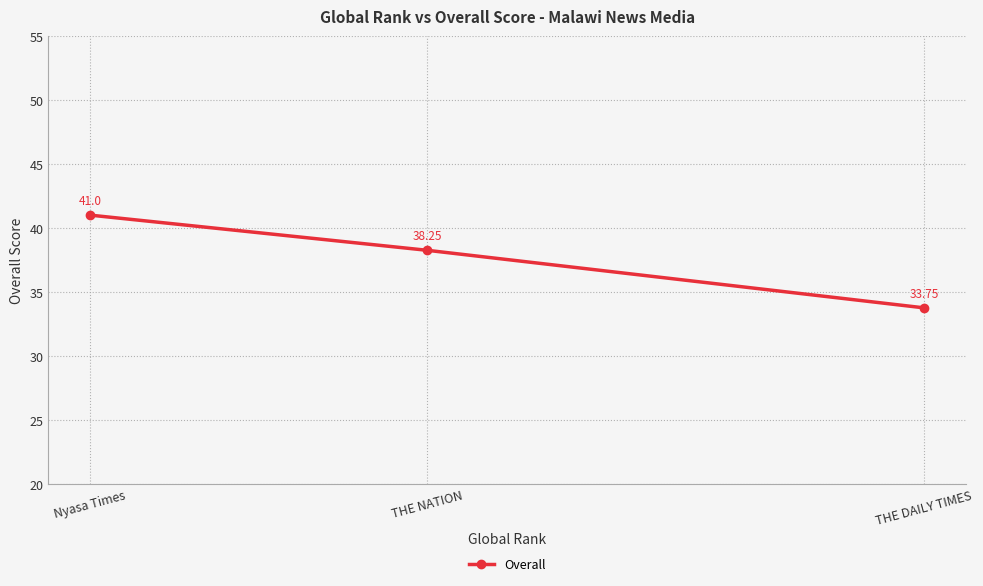

Count the values in the range 33 to 41.

3